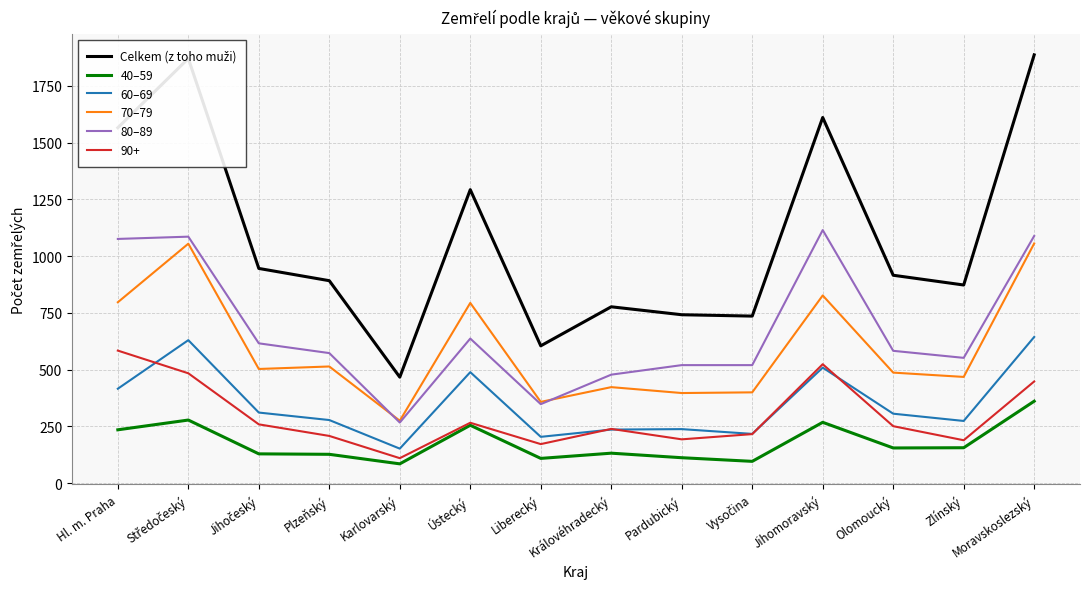

The value of 70–79 at Jihomoravský is 474. True or false?

False